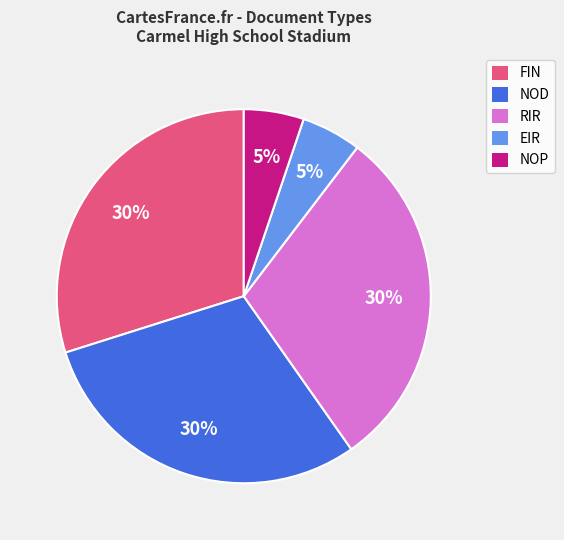

To the nearest percent, what is the difference between the largest and smallest slice percentages?

25%